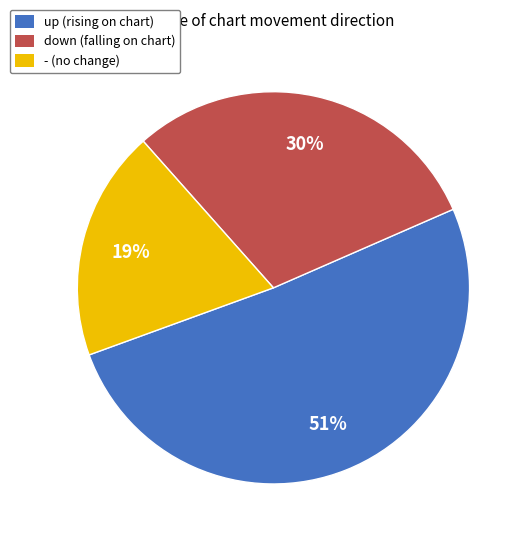

Is the sum of - and down greater than half?

No